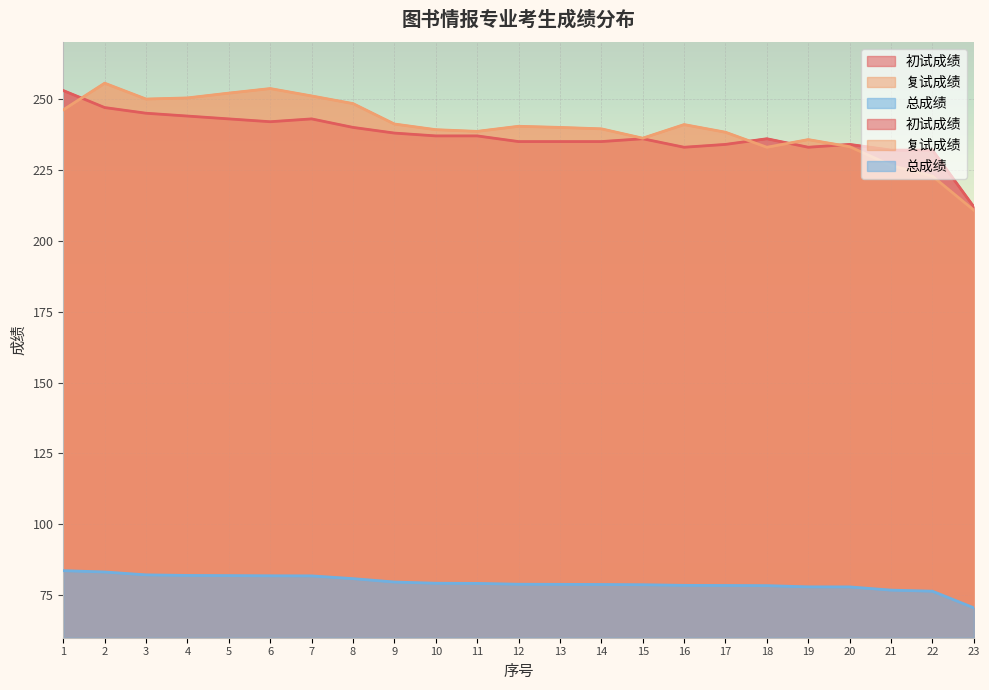

What are all the series names shown in the legend?

初试成绩, 复试成绩, 总成绩